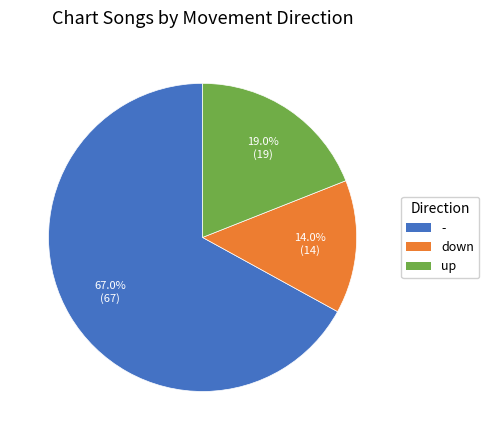

To the nearest percent, what percentage of the pie is up?

19%